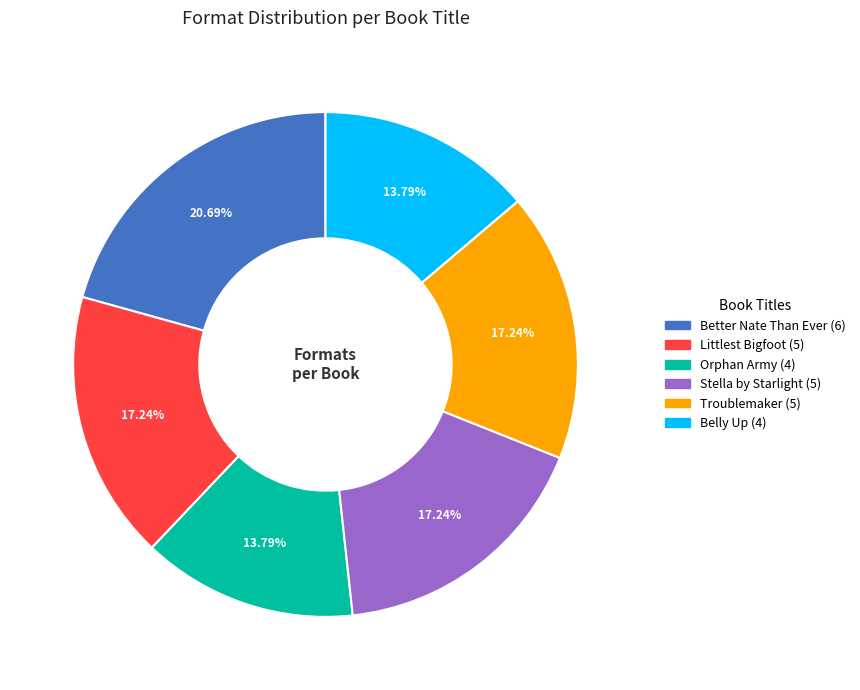

To the nearest percent, what is the combined percentage of Orphan Army and Troublemaker?

31%